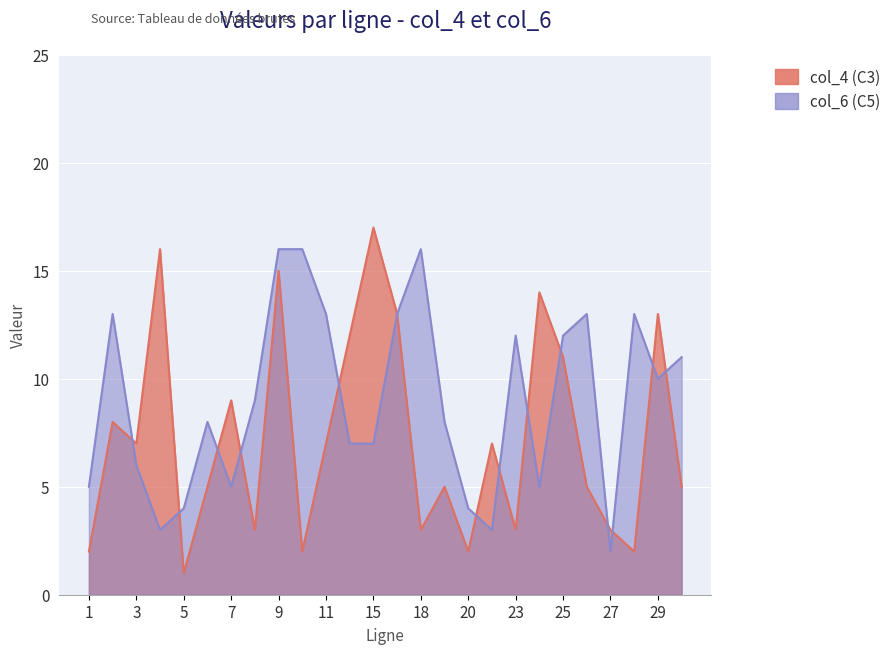

Rank the series by their maximum value, from lowest to highest.

col_6 (C5), col_4 (C3)